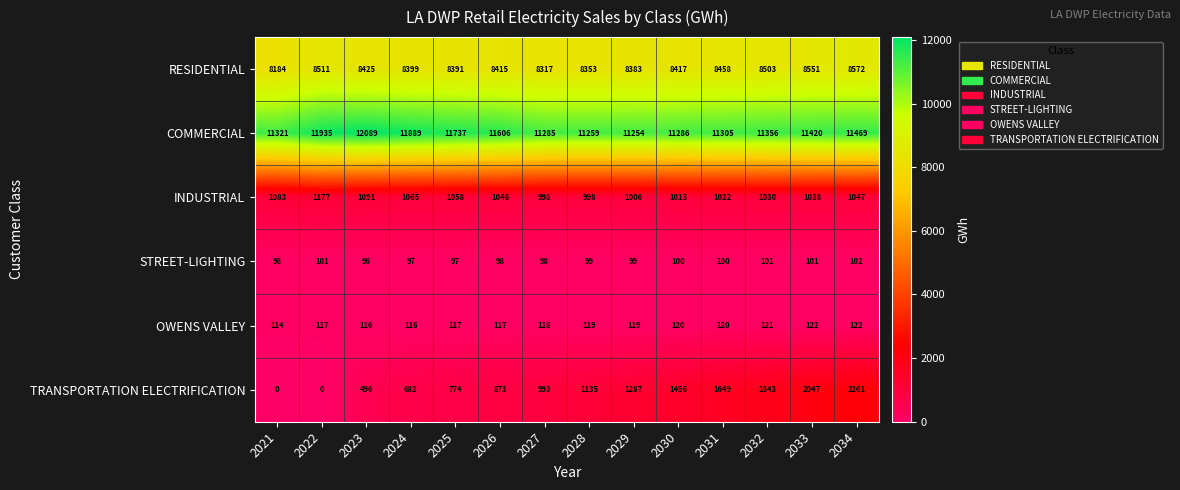

Which category has the lowest value in the RESIDENTIAL series?

2021